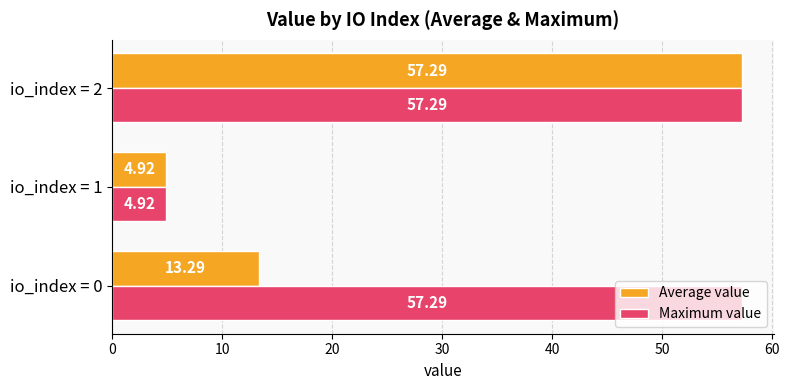

At which category is the sum across all series the highest?

io_index = 2